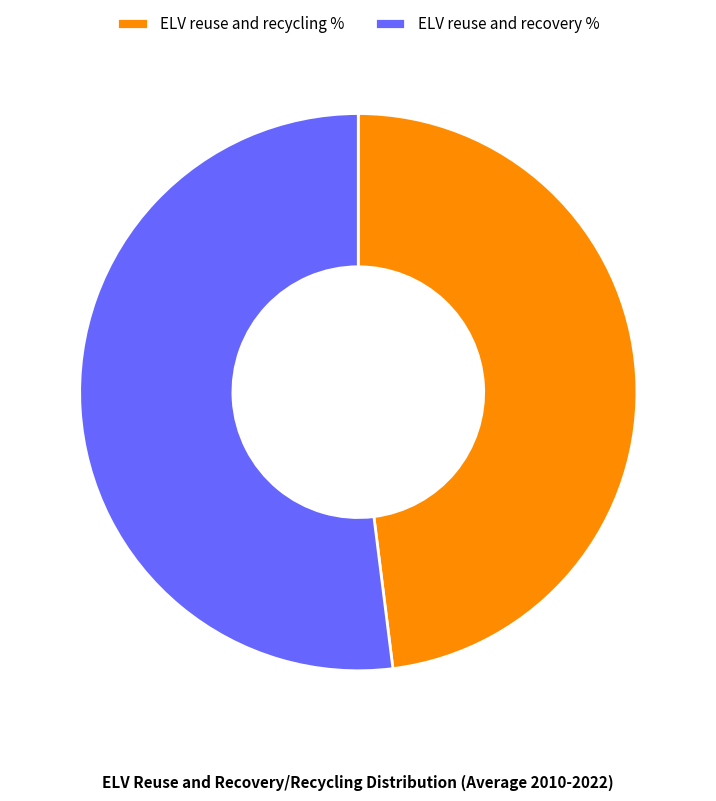

Rank the categories by value from lowest to highest.

ELV reuse and recycling %, ELV reuse and recovery %